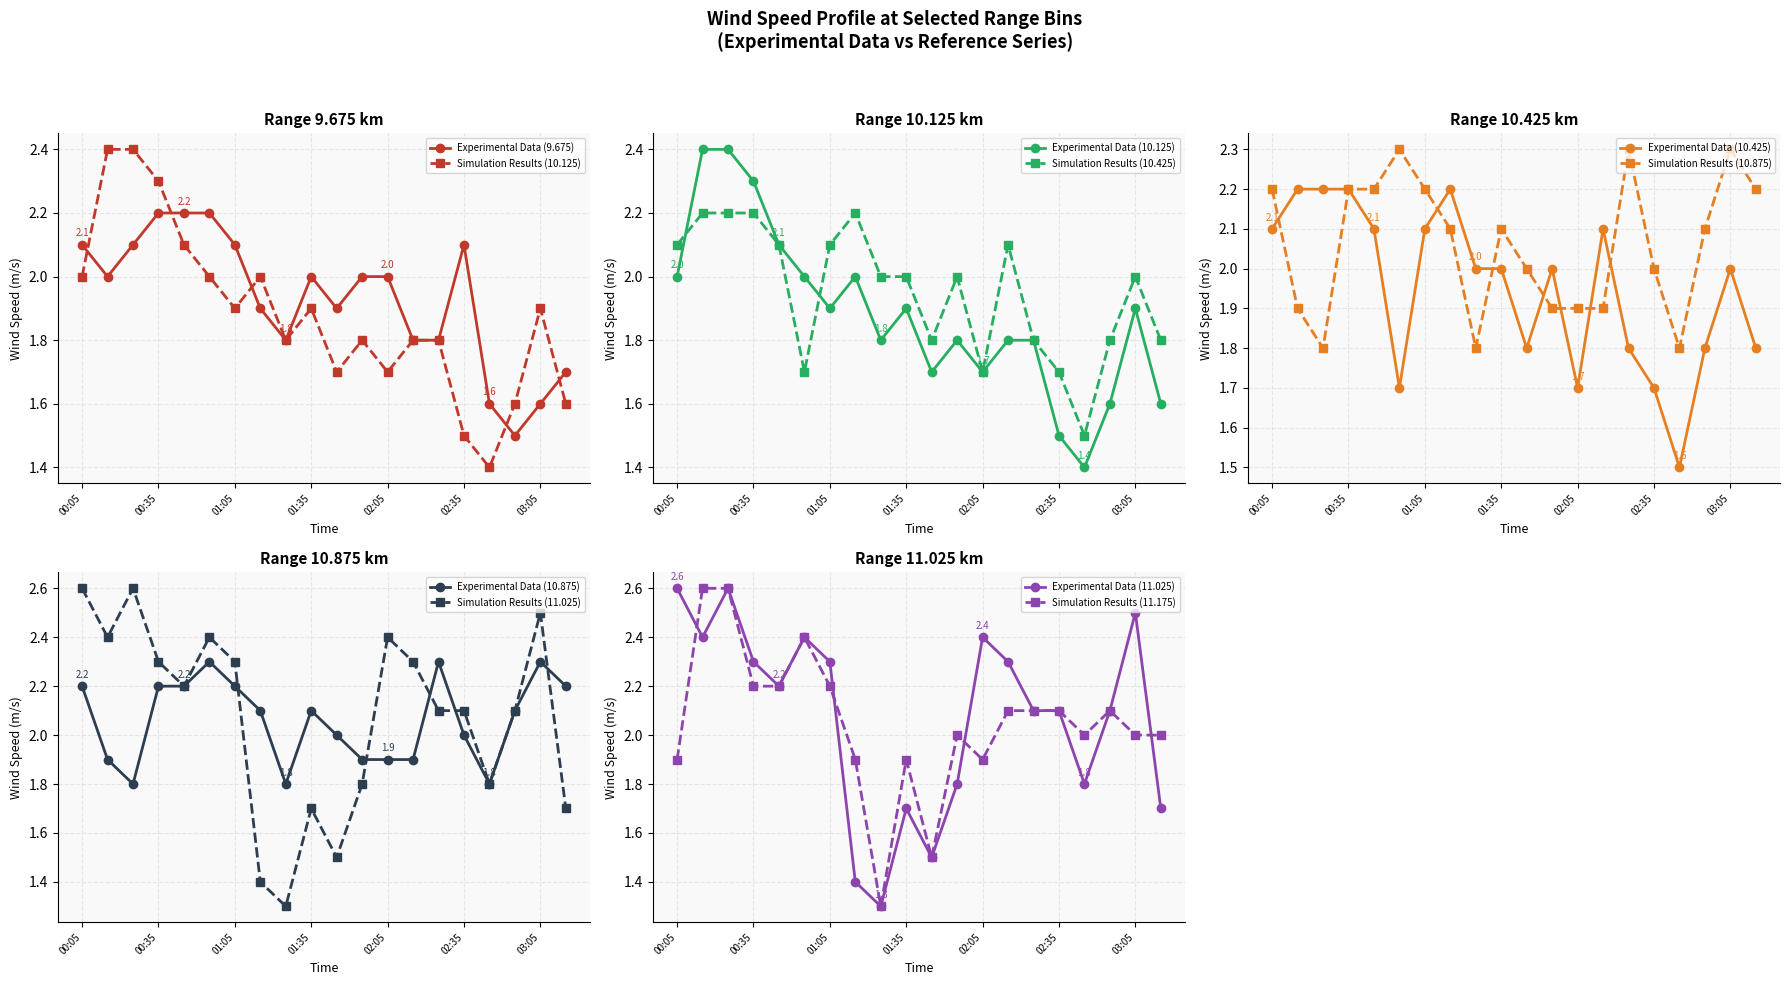

At which category does 11.025 reach its first local valley?

1995/06/02 00:15